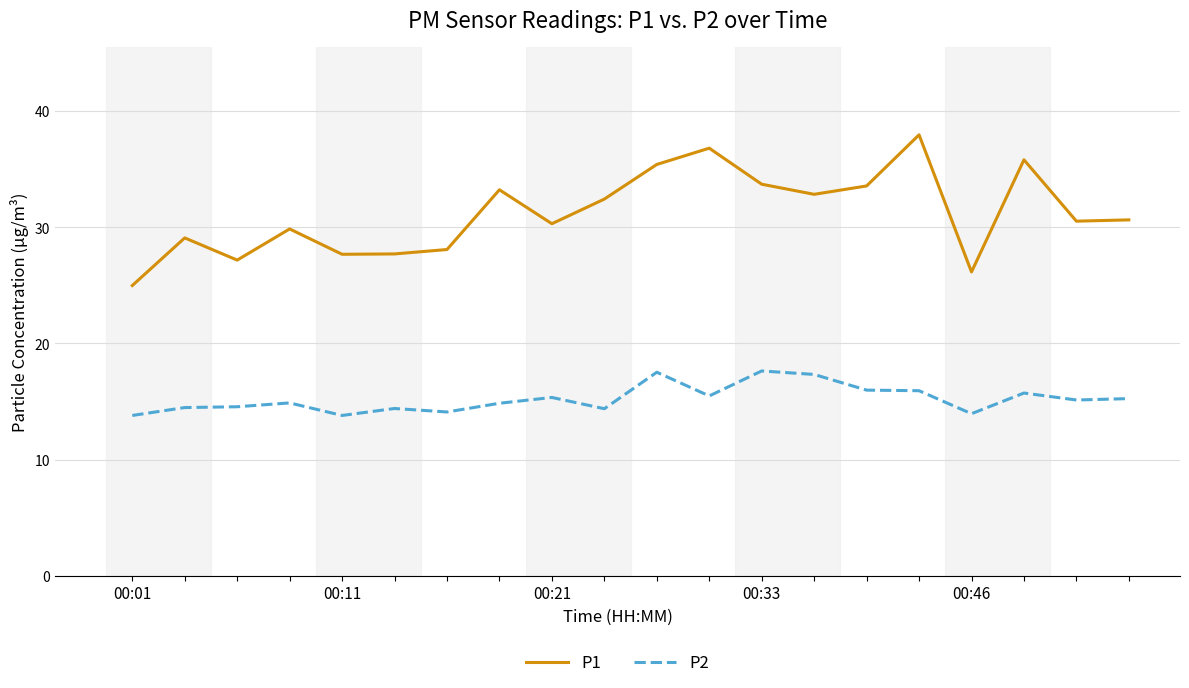

Which series has the widest spread of values?

P1